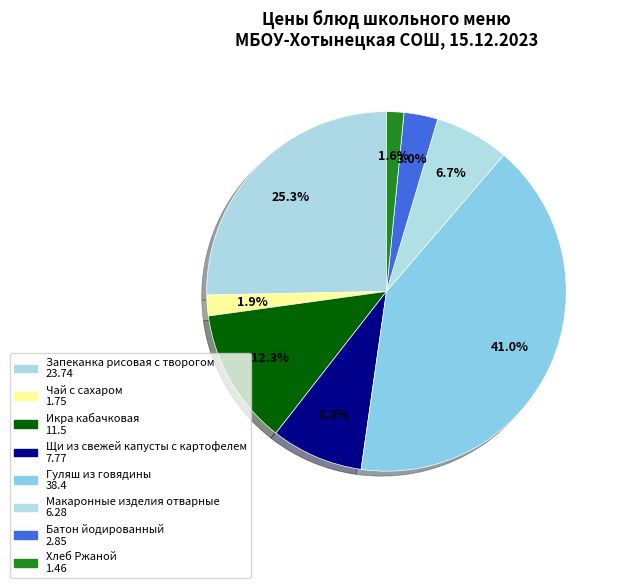

To the nearest percent, what is the difference between the Чай с сахаром and Запеканка рисовая с творогом slice percentages?

23%